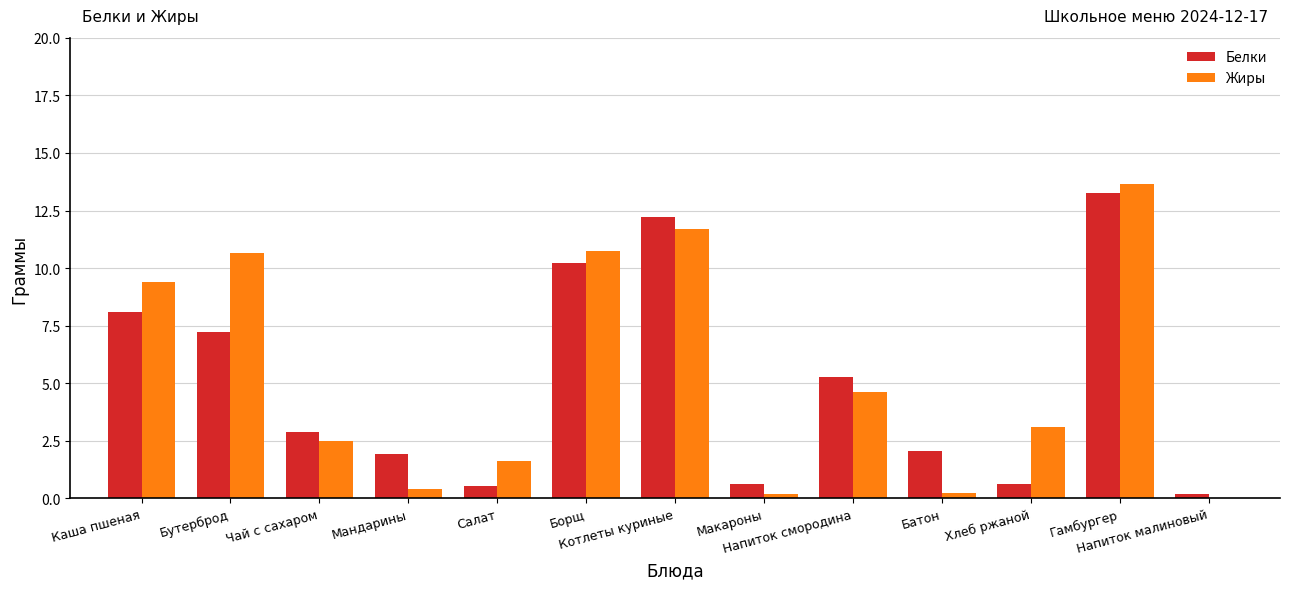

Are the bars grouped side by side (vs. stacked)?

Yes